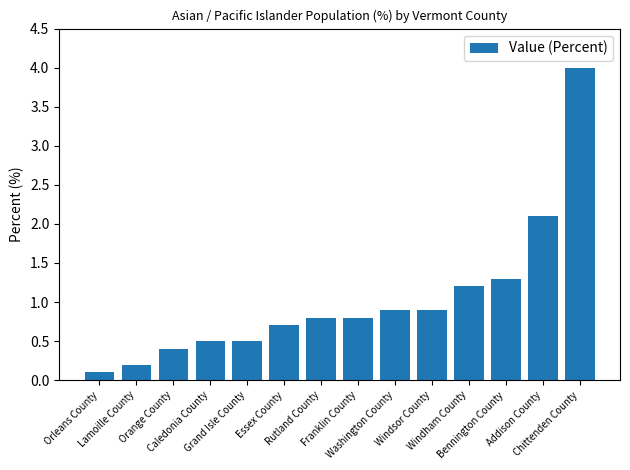

What is the value of the 5th bar from the left?

0.5